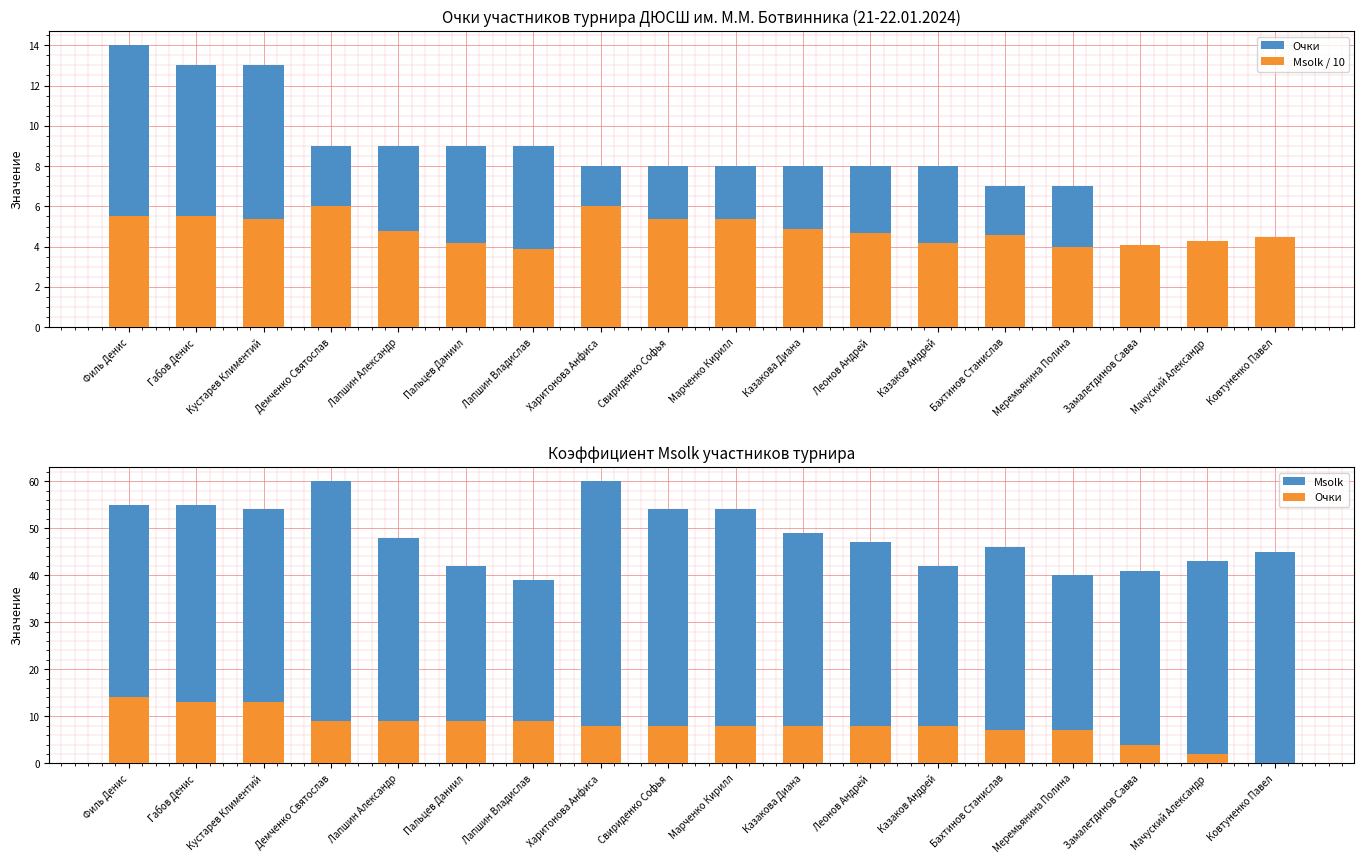

Rank the categories by Очки value from highest to lowest.

Филь Денис, Габов Денис, Кустарев Климентий, Демченко Святослав, Лапшин Александр, Пальцев Даниил, Лапшин Владислав, Харитонова Анфиса, Свириденко Софья, Марченко Кирилл, Казакова Диана, Леонов Андрей, Казаков Андрей, Бахтинов Станислав, Меремьянина Полина, Замалетдинов Савва, Мачуский Александр, Ковтуненко Павел